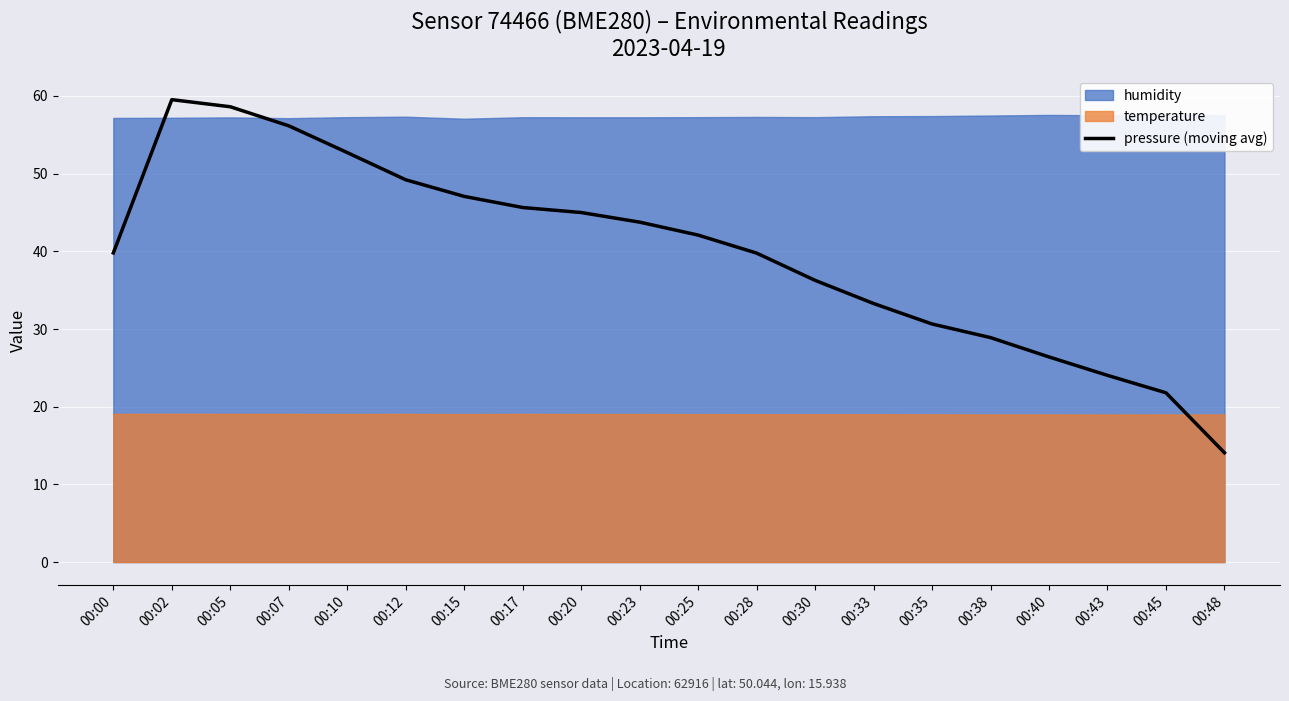

What is the value of the 15th point from the left?

30.6